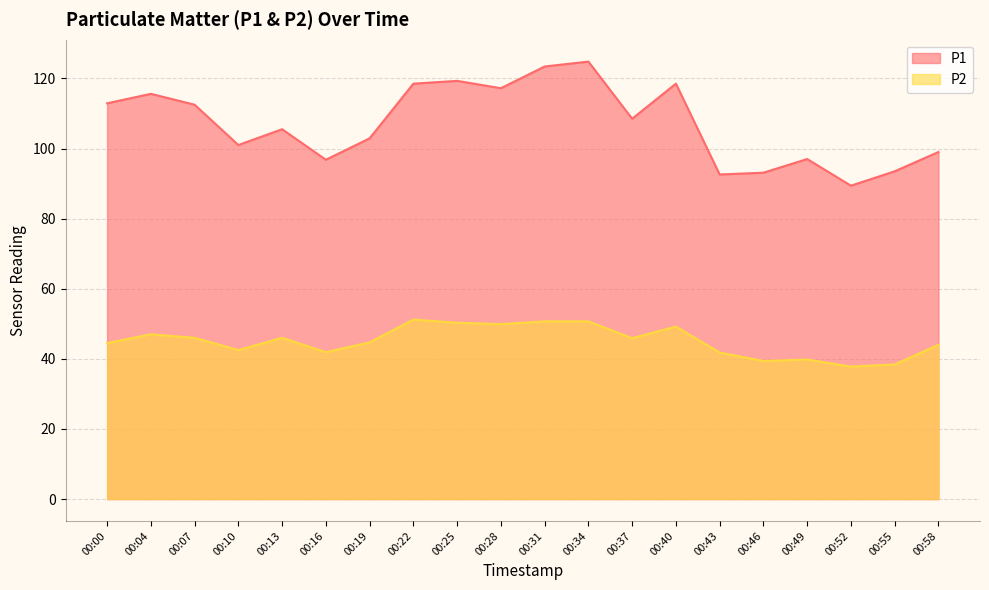

True or false: P2 and P1 cross at least once.

False